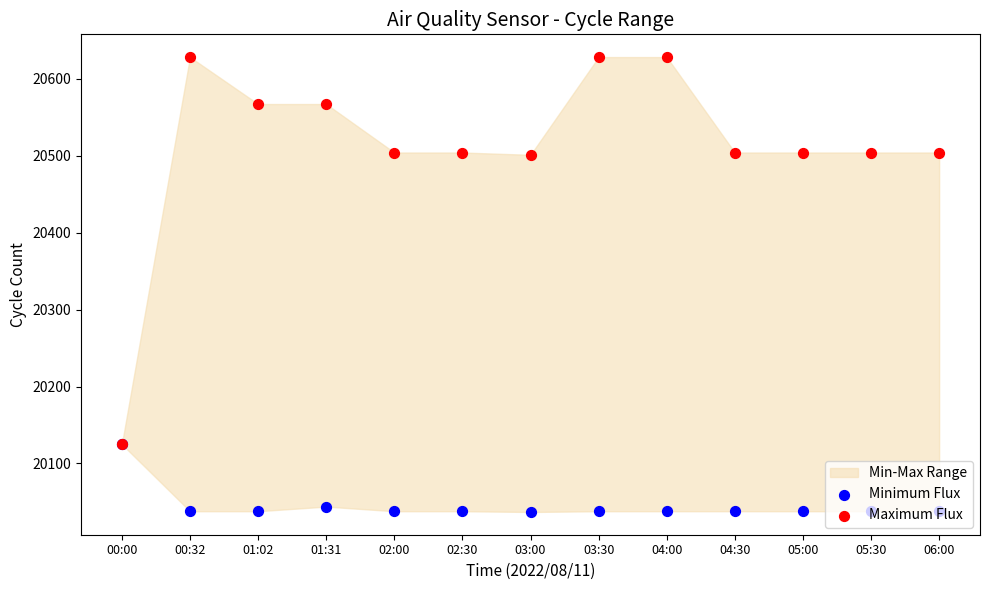

Is the value of Minimum Flux at 04:30 greater than the value of Maximum Flux at 01:02?

No